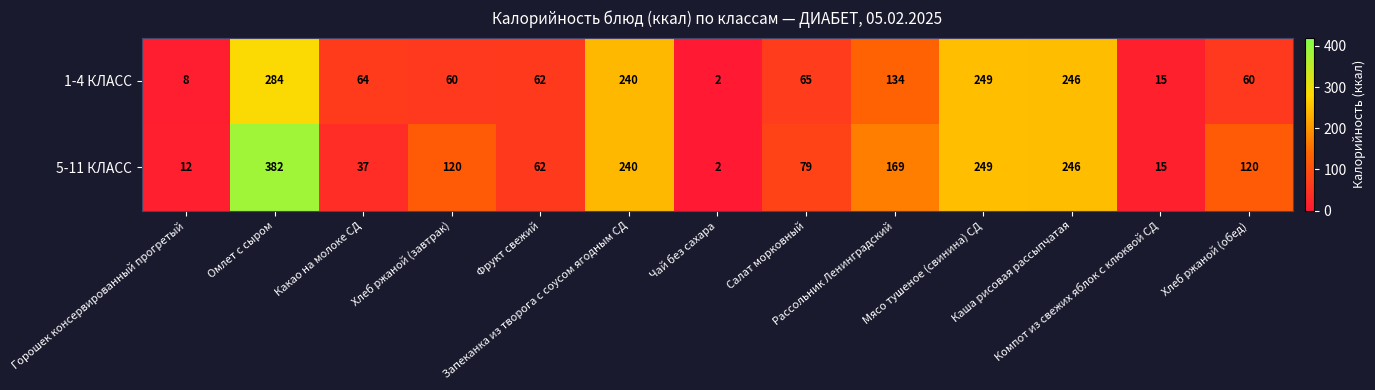

What is the difference between the maximum and minimum values in the 1-4 КЛАСС series?

282